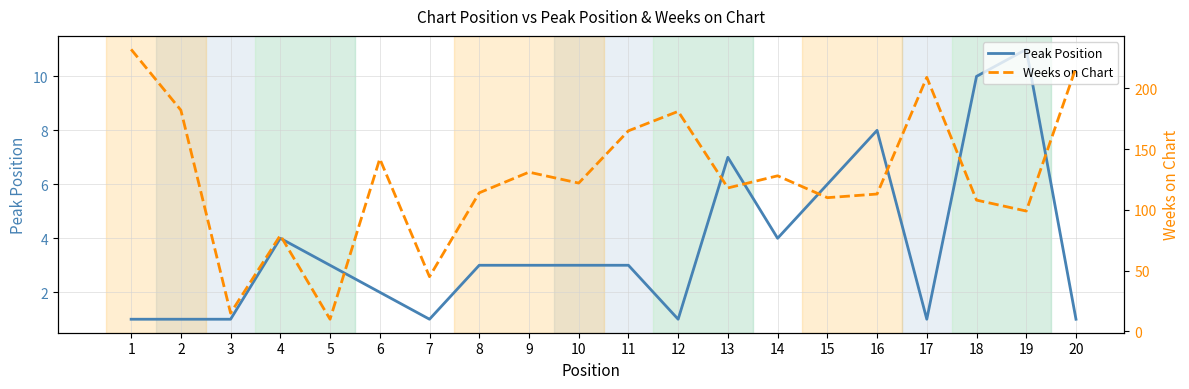

List the series in order of their overall mean, lowest first.

Peak Position, Weeks on Chart